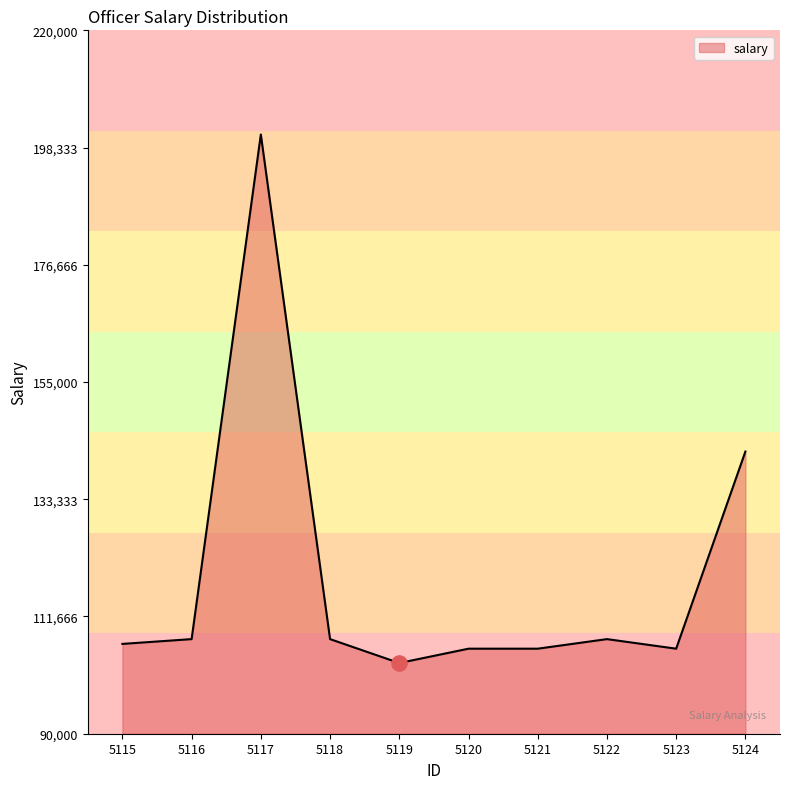

What is the change in value from 5121 to 5122?

+1769